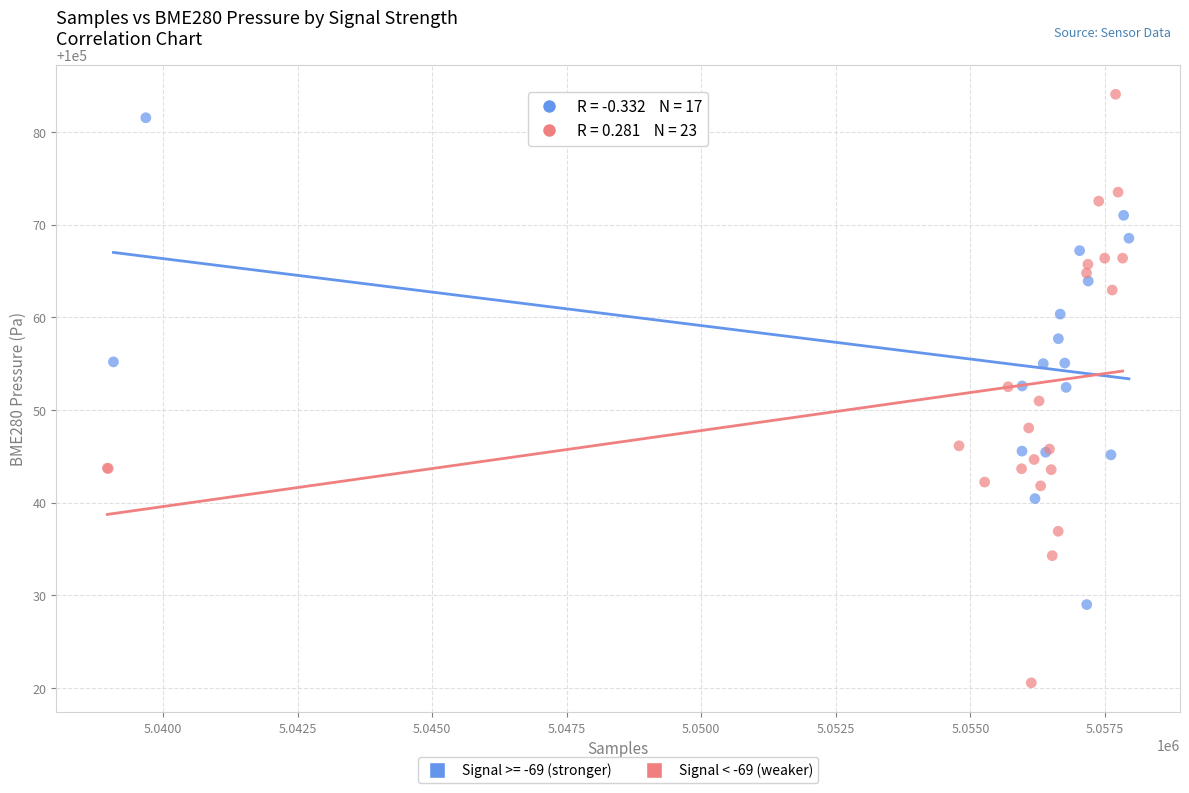

Which series has the largest Y range (max minus min)?

Signal < -69 (weaker)